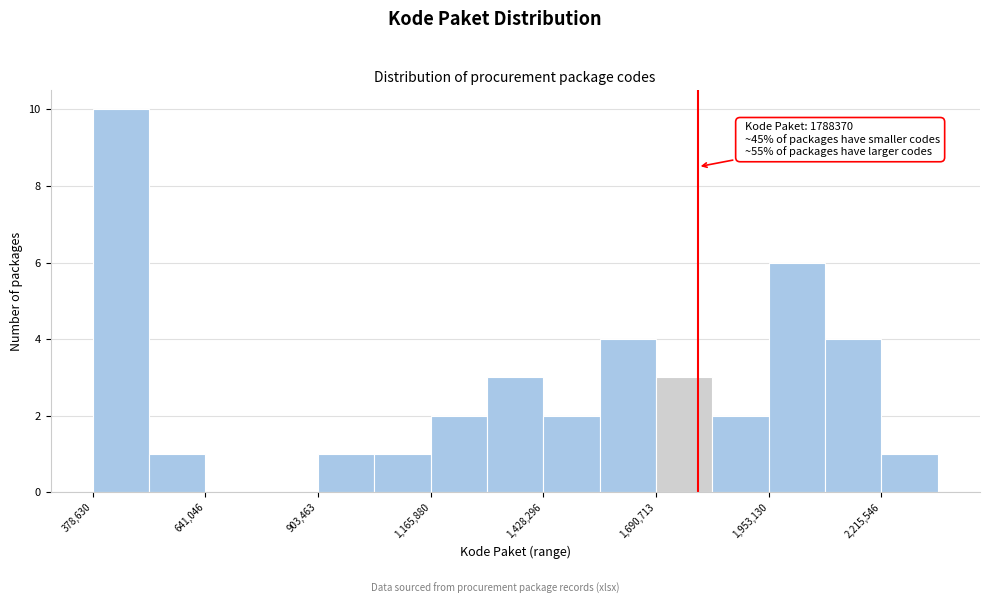

Read against the x-axis, roughly where is the centre of the tallest bar?

450000